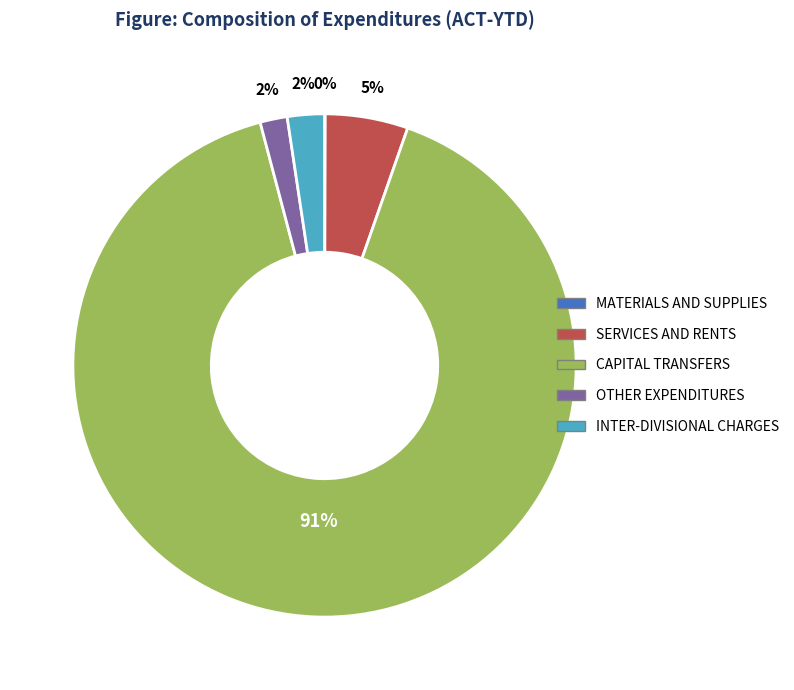

To the nearest percent, what percentage of the pie is CAPITAL TRANSFERS?

91%